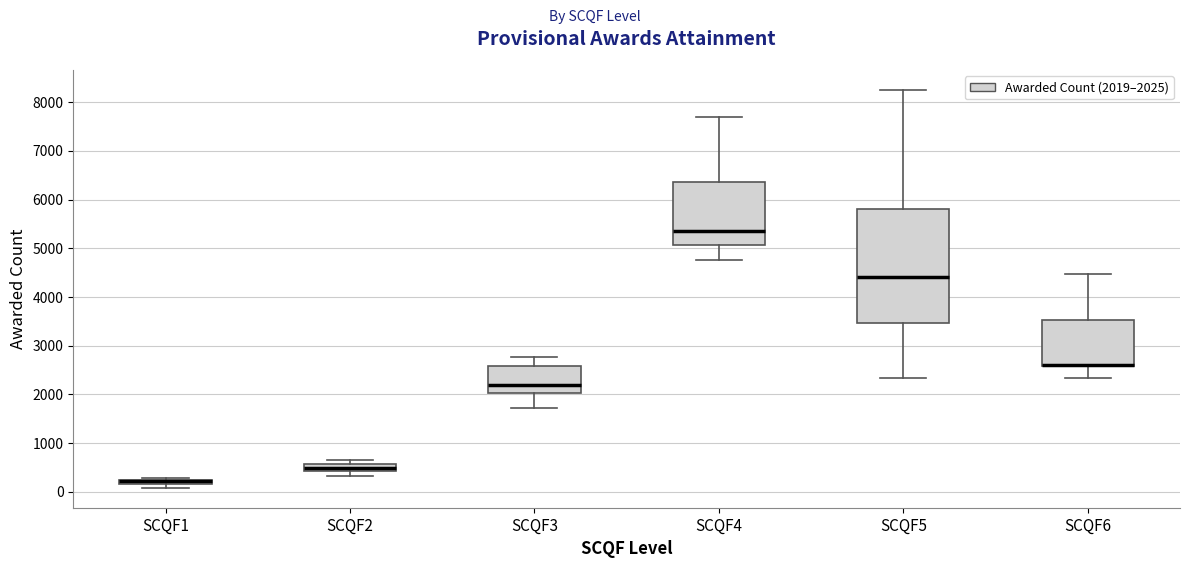

Where does the lower whisker of the box for SCQF6 end on the y-axis? The values are not printed on the chart, so give them approximately, as read against the axis.

2300